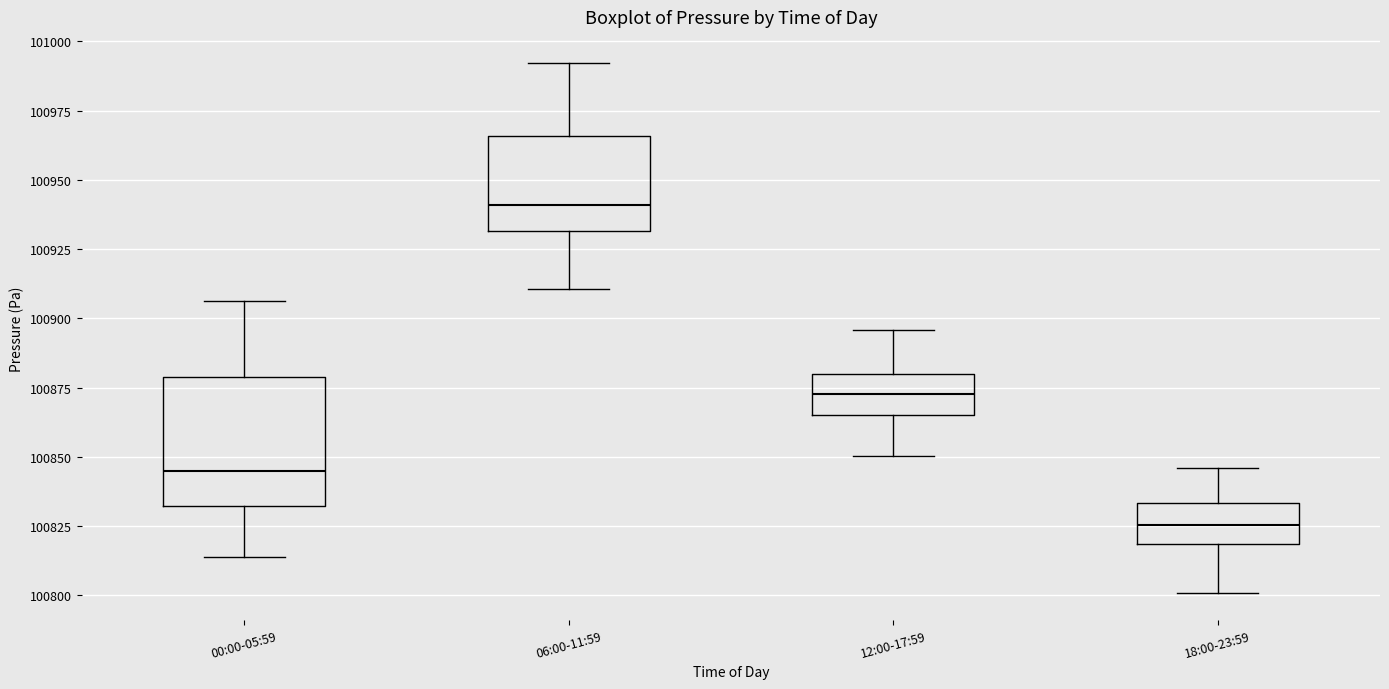

Which box's median line is the lowest?

18:00-23:59